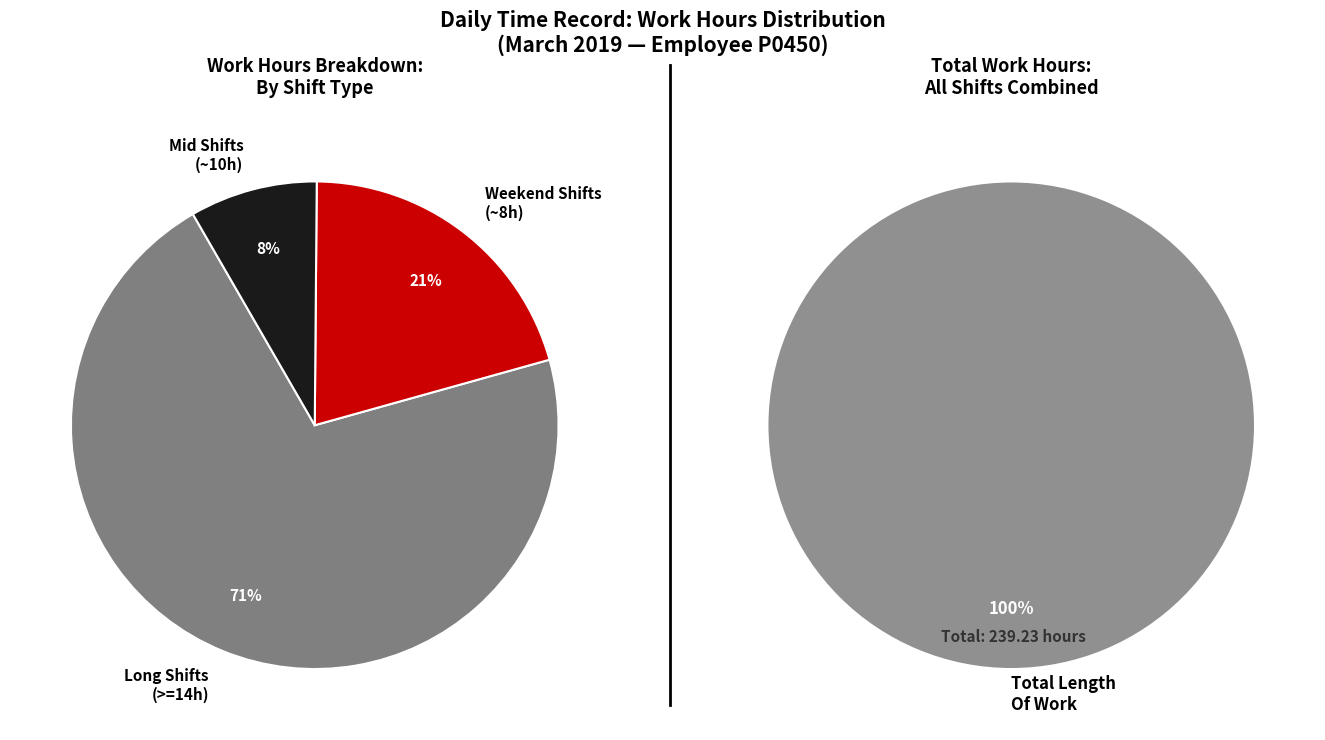

Does Day 5 account for over 50% of the chart?

No